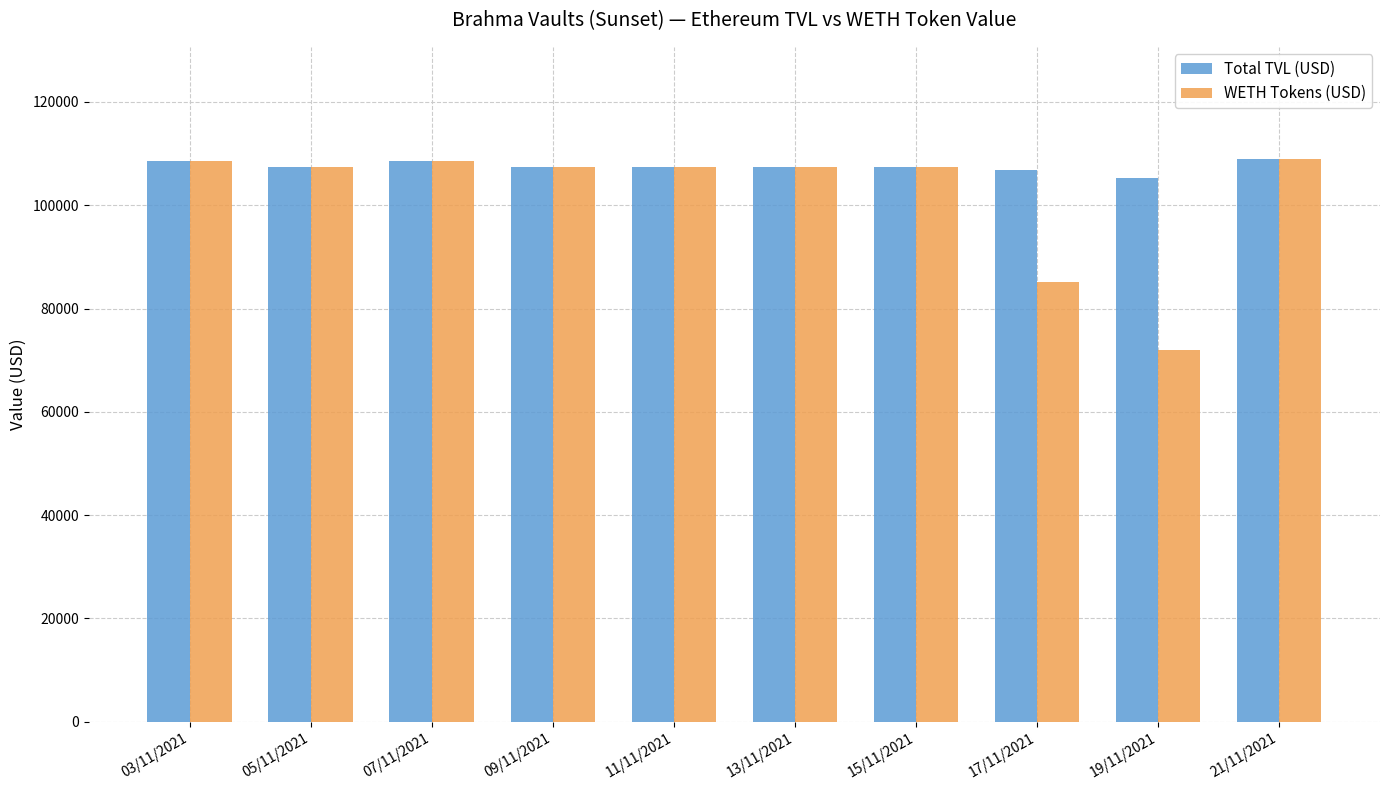

Which series changed the most between 19/11/2021 and 21/11/2021?

WETH Tokens (USD)